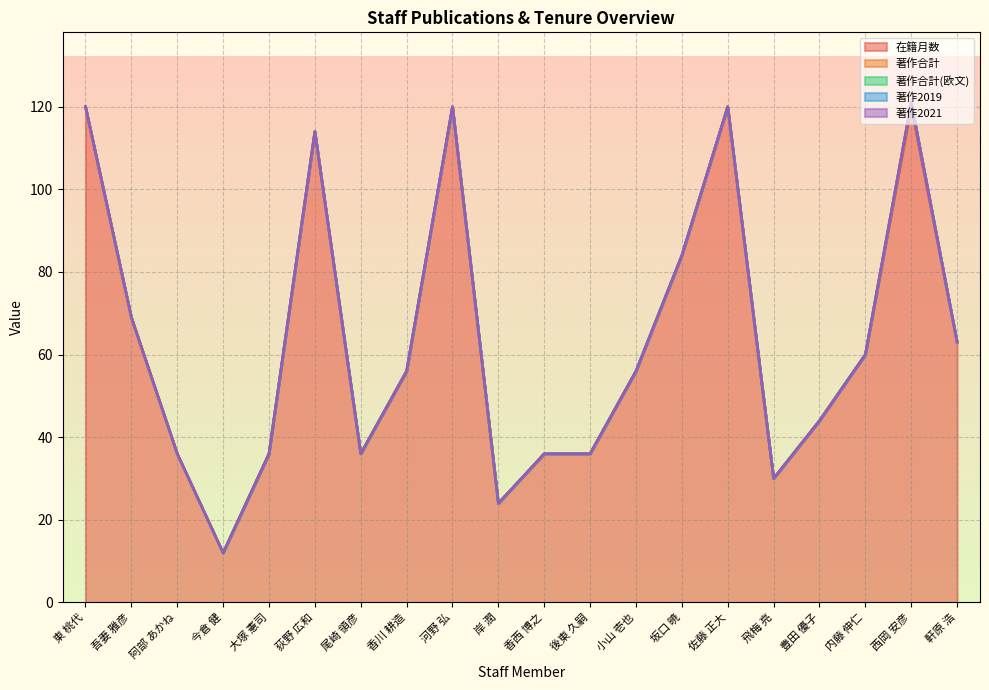

At which label does 在籍月数 reach its peak?

東 桃代